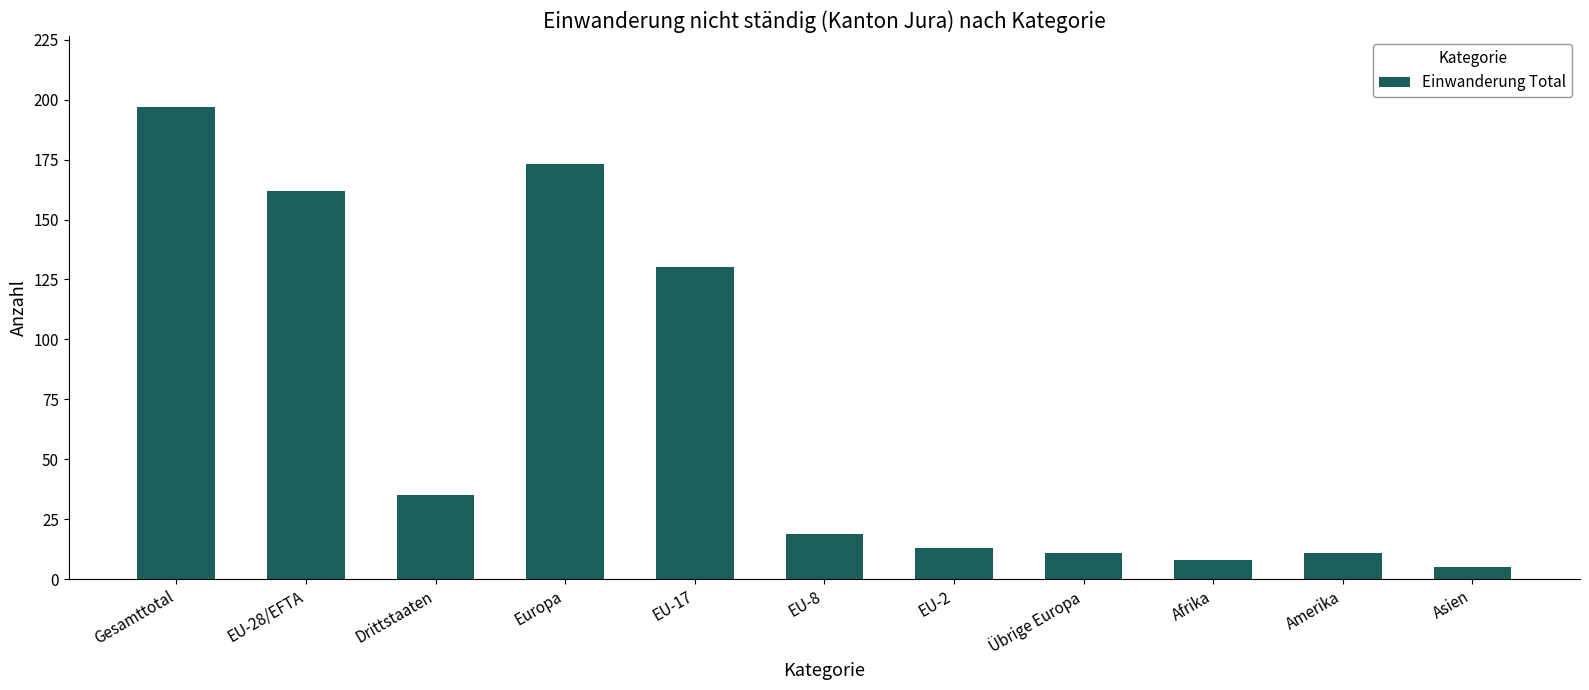

The value at EU-28/EFTA is 162. True or false?

True